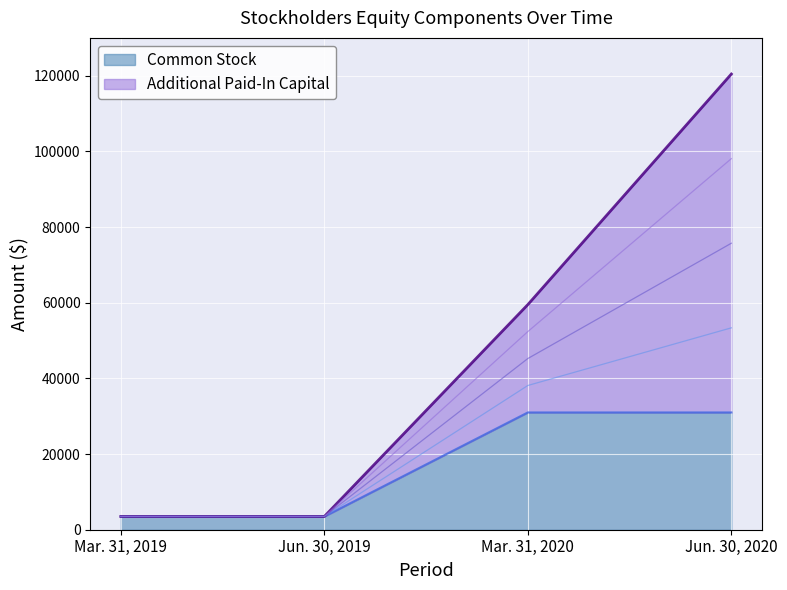

List the series in order of their overall mean, highest first.

Additional Paid-In Capital, Common Stock